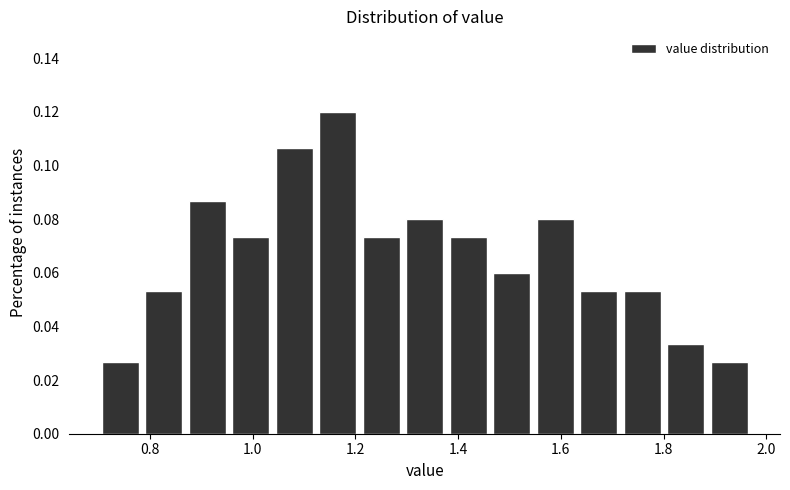

Which range on the x-axis has the tallest bar?

1.12 to 1.20